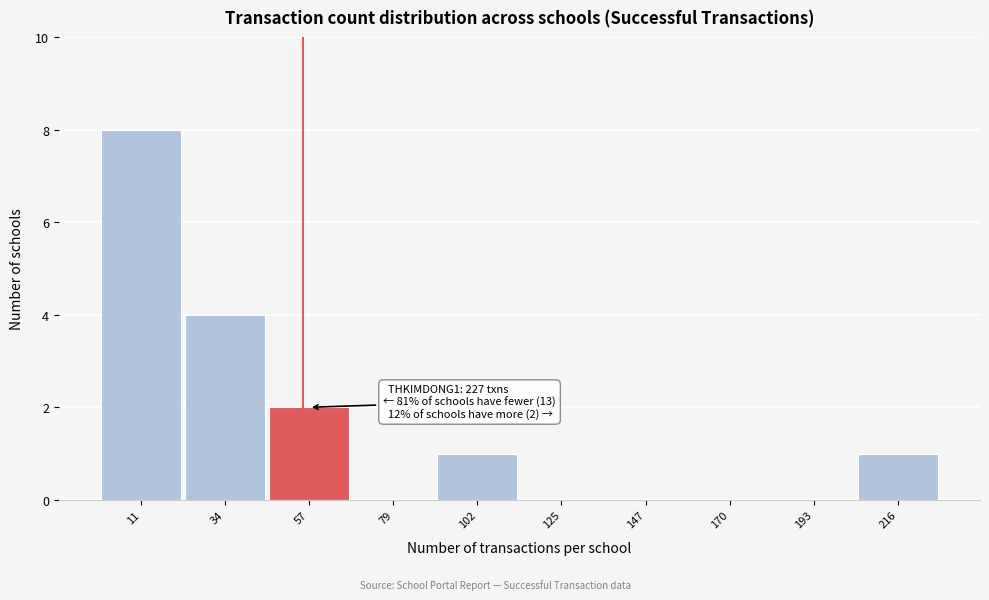

Over which range of the x-axis is the bar tallest?

0 to 25